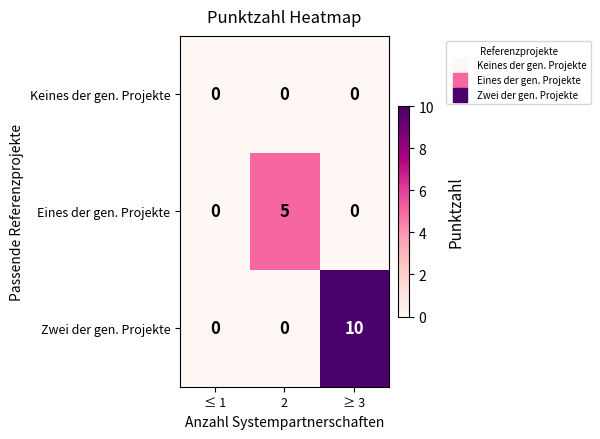

Which series changed the most between 2 and ≥ 3?

Zwei der gen. Projekte